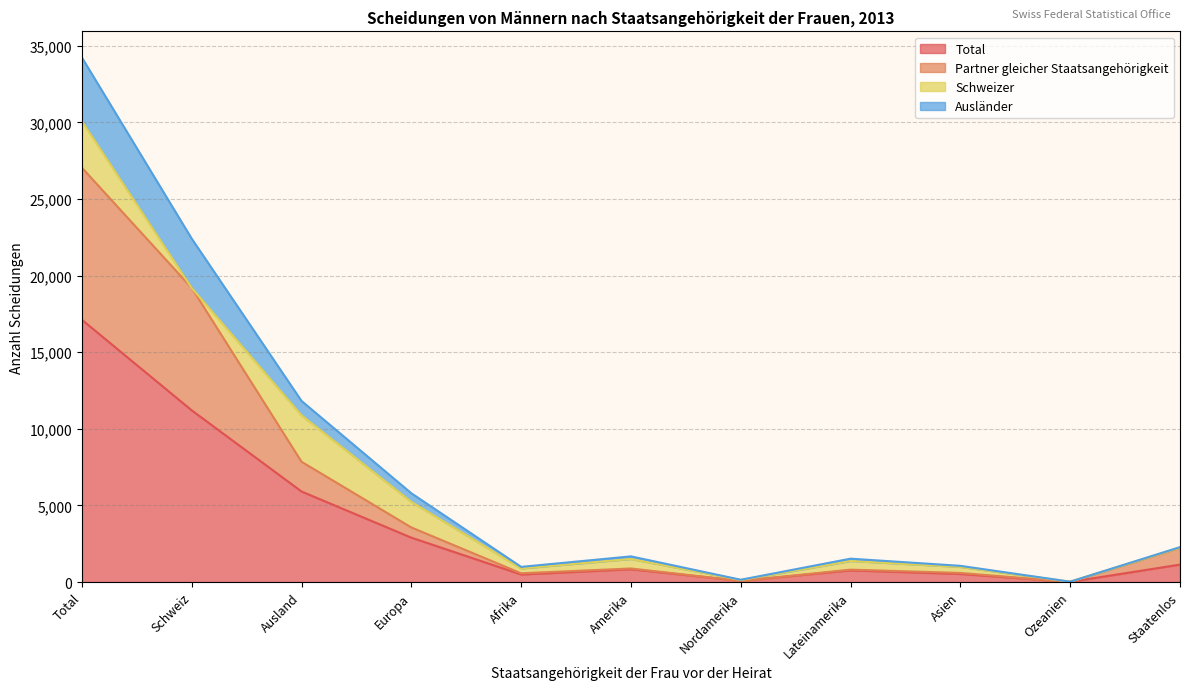

What is the highest value of the Total series?

17119